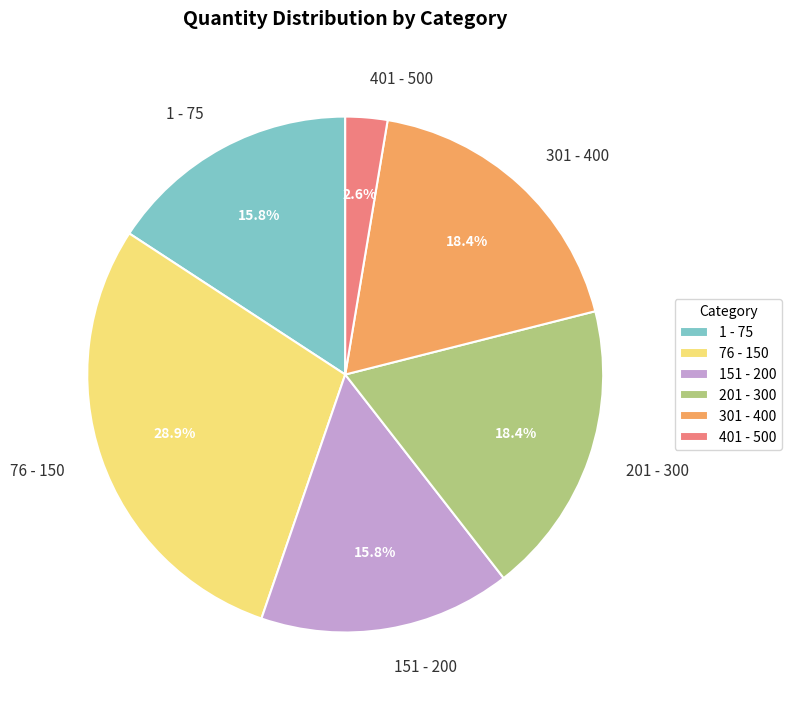

What percentage is NOT represented by 151 - 200?

84.2%